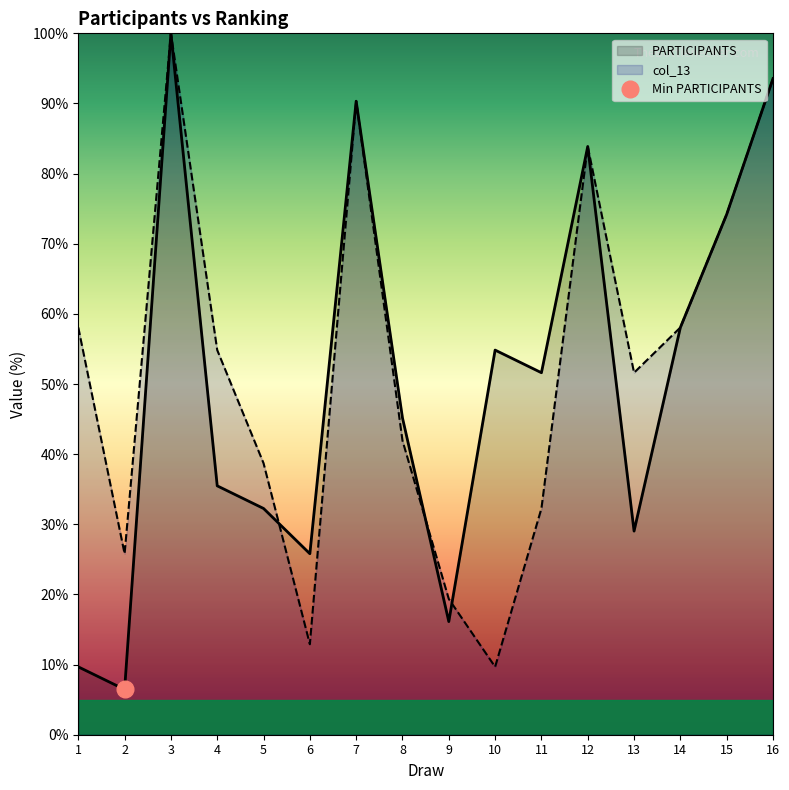

True or false: PARTICIPANTS has more than 1 interior local peaks.

True